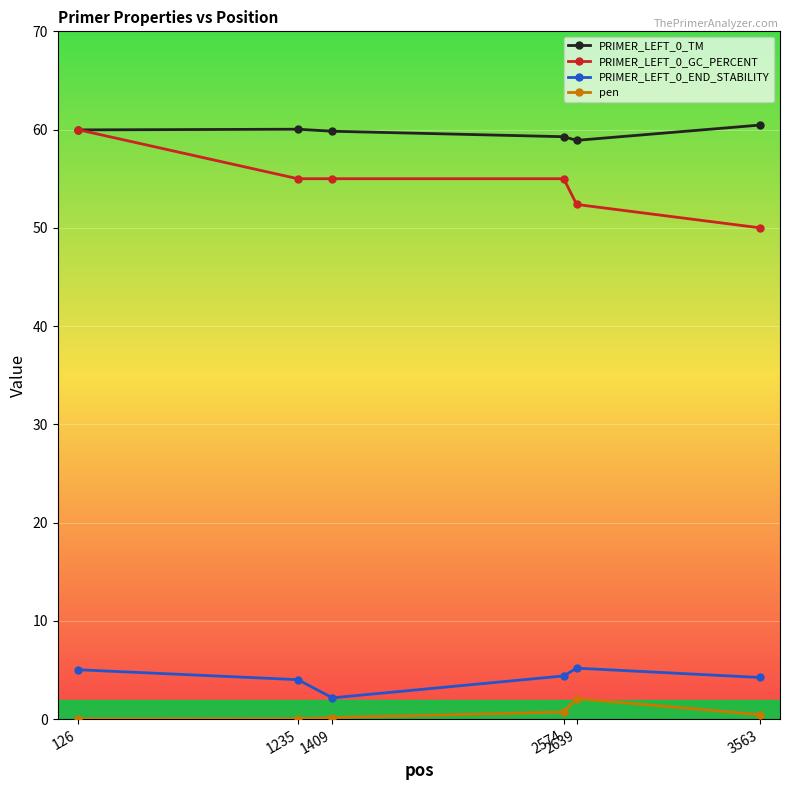

True or false: pen and PRIMER_LEFT_0_GC_PERCENT intersect in this chart.

False